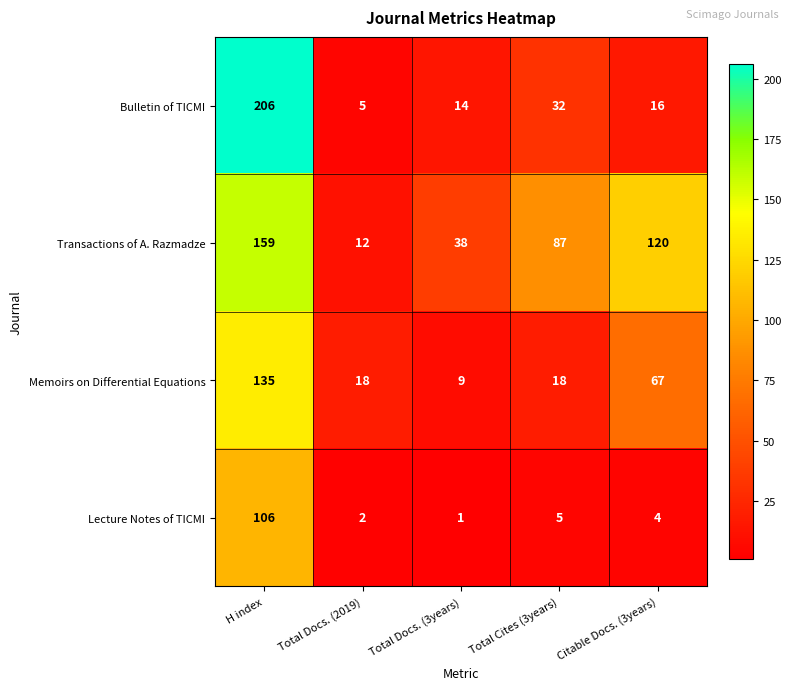

At how many categories does at least one series exceed 14?

5